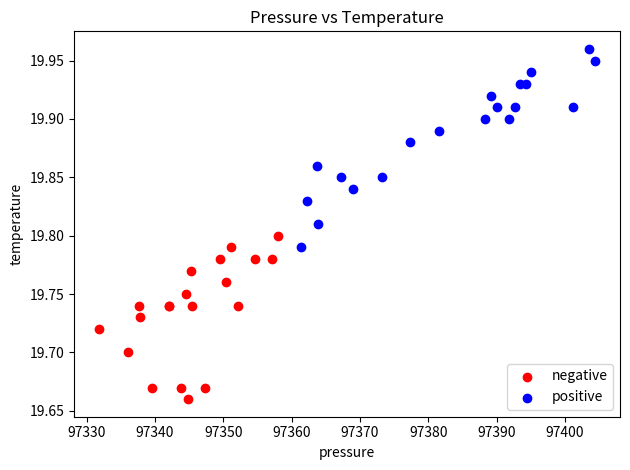

Which series contains the lowest Y value?

negative